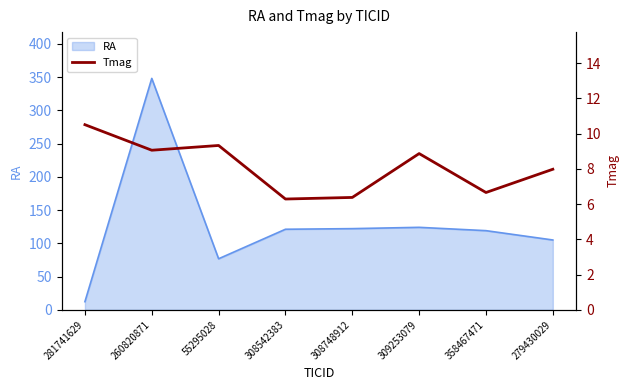

True or false: there are more than 2 points higher than both neighbors.

False